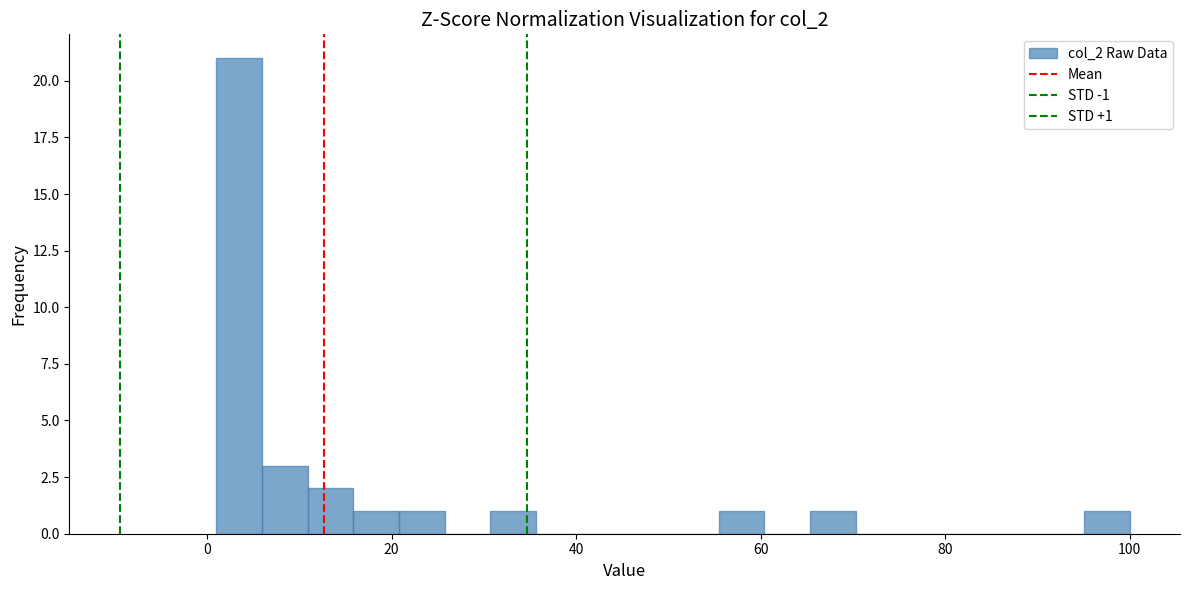

Read against the x-axis, roughly where is the centre of the tallest bar?

4